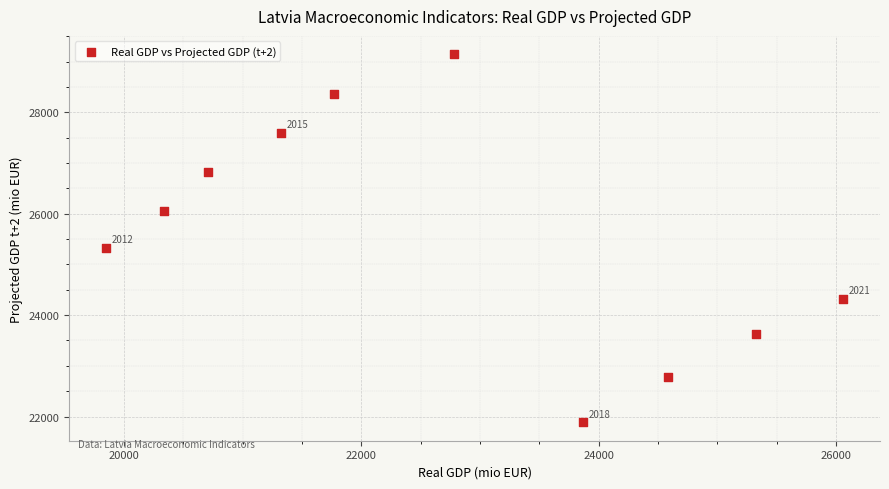

What is the average X value?

22661.7